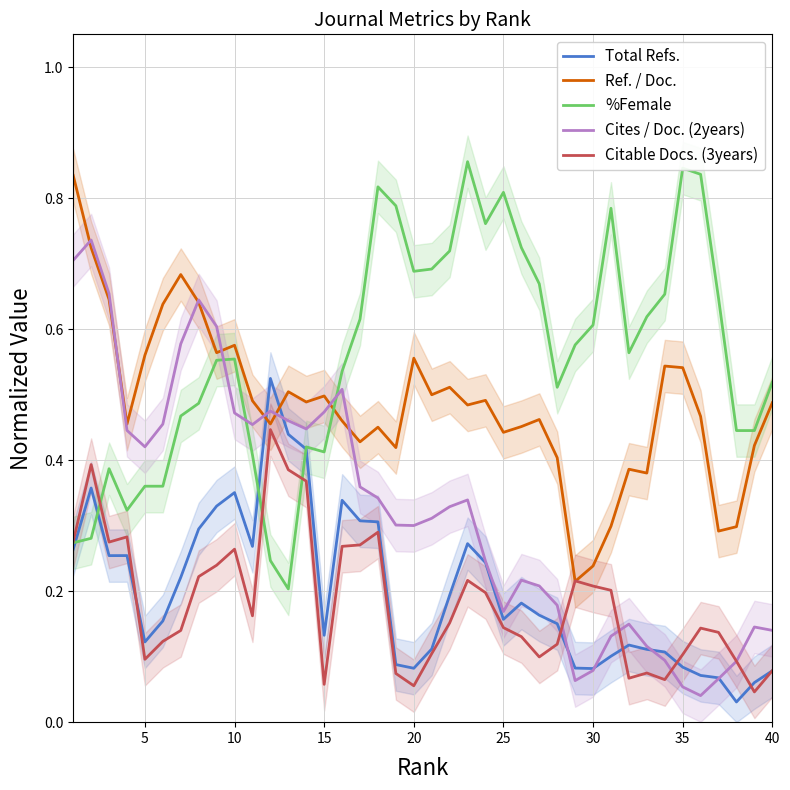

How many times do %Female and Cites / Doc. (2years) cross each other?

3